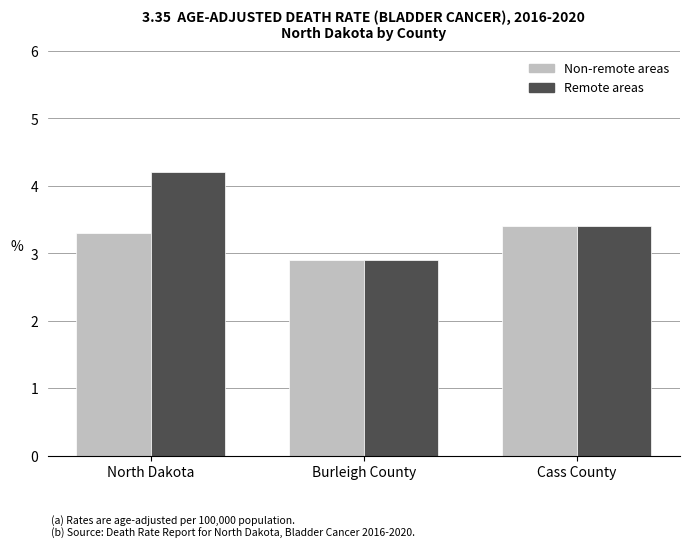

What is the difference between the Non-remote areas values at Cass County and North Dakota?

0.1